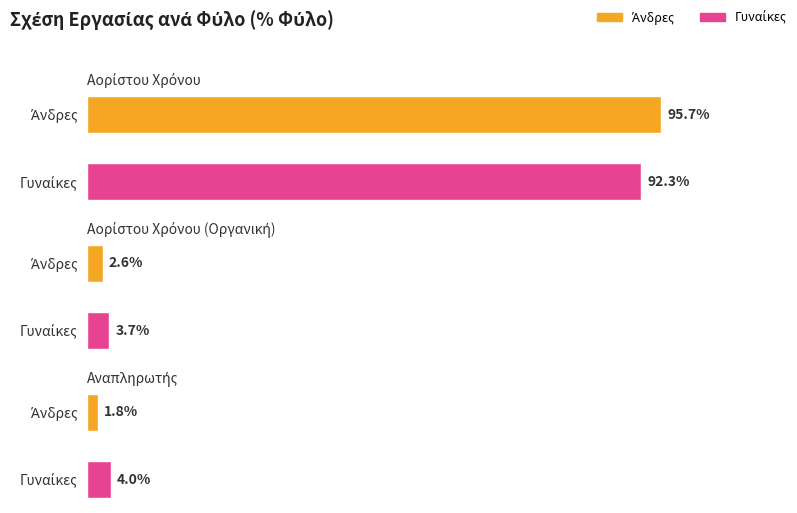

Are the bars grouped side by side (vs. stacked)?

Yes